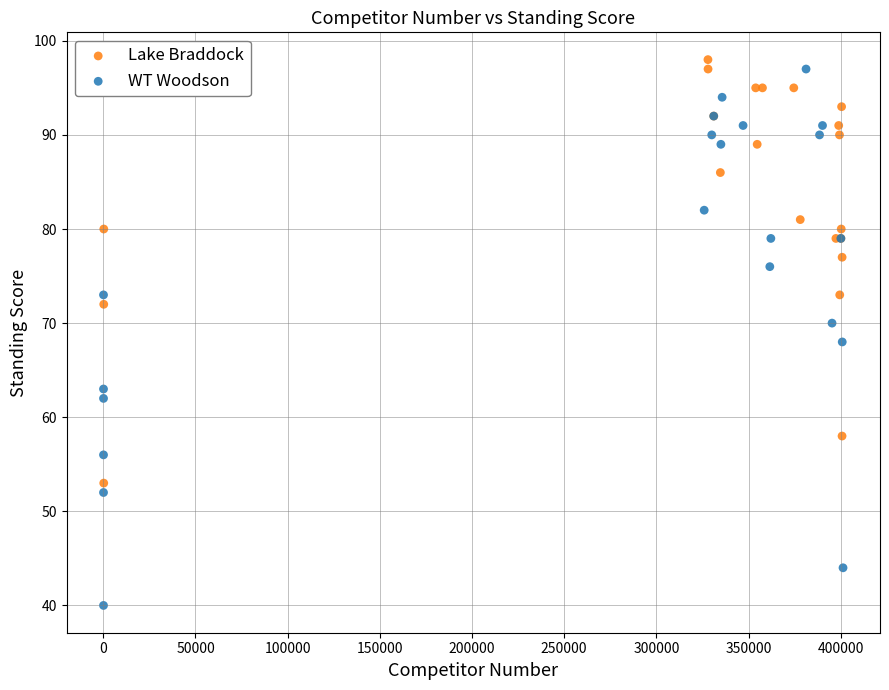

Which series reaches the minimum Y coordinate?

WT Woodson